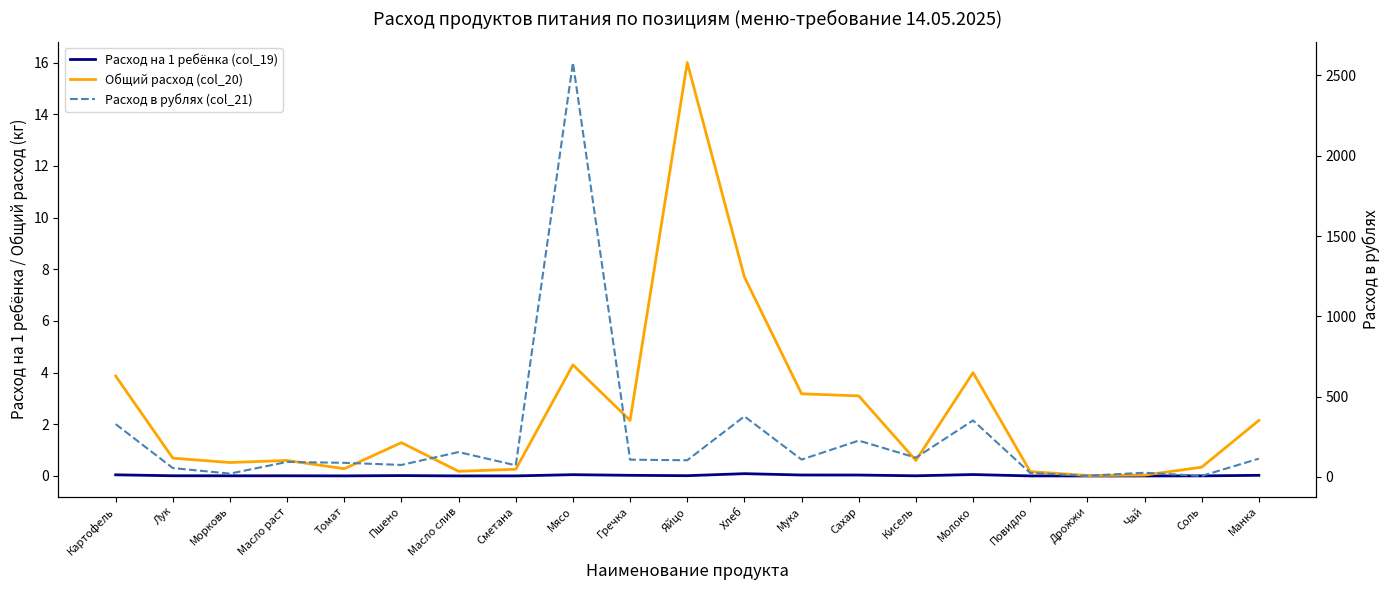

How many interior local valleys does the Общий расход (col_20) series have?

6